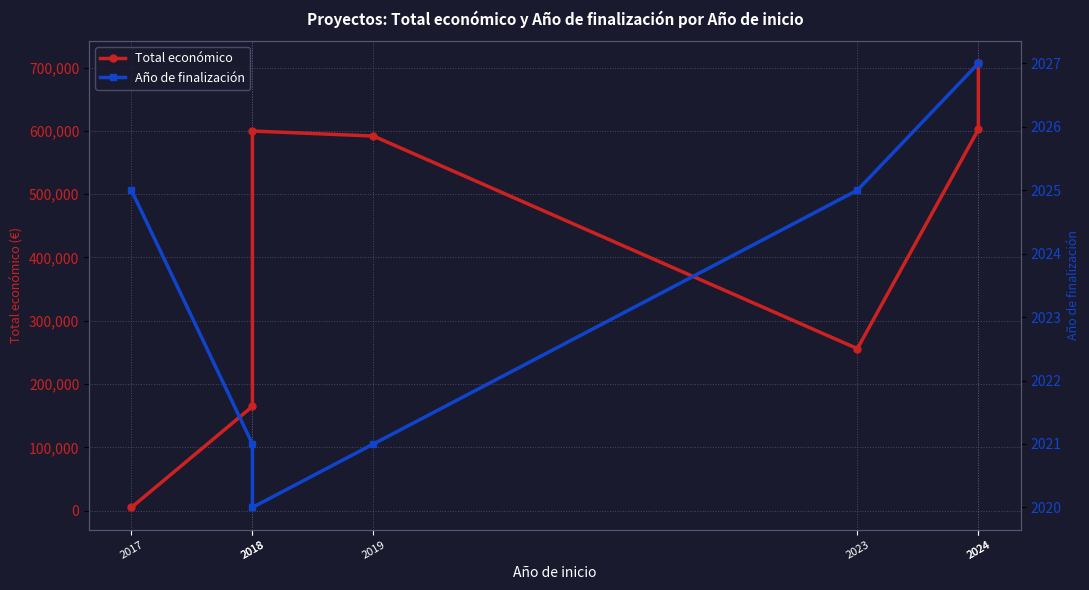

At how many categories does at least one series exceed 9342?

6